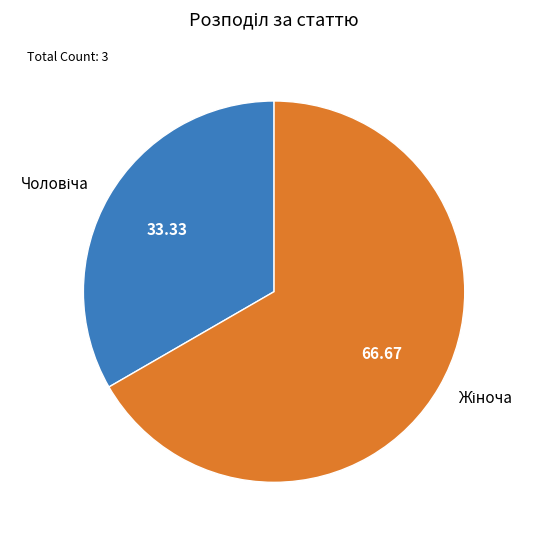

Does any single category account for the majority?

Yes